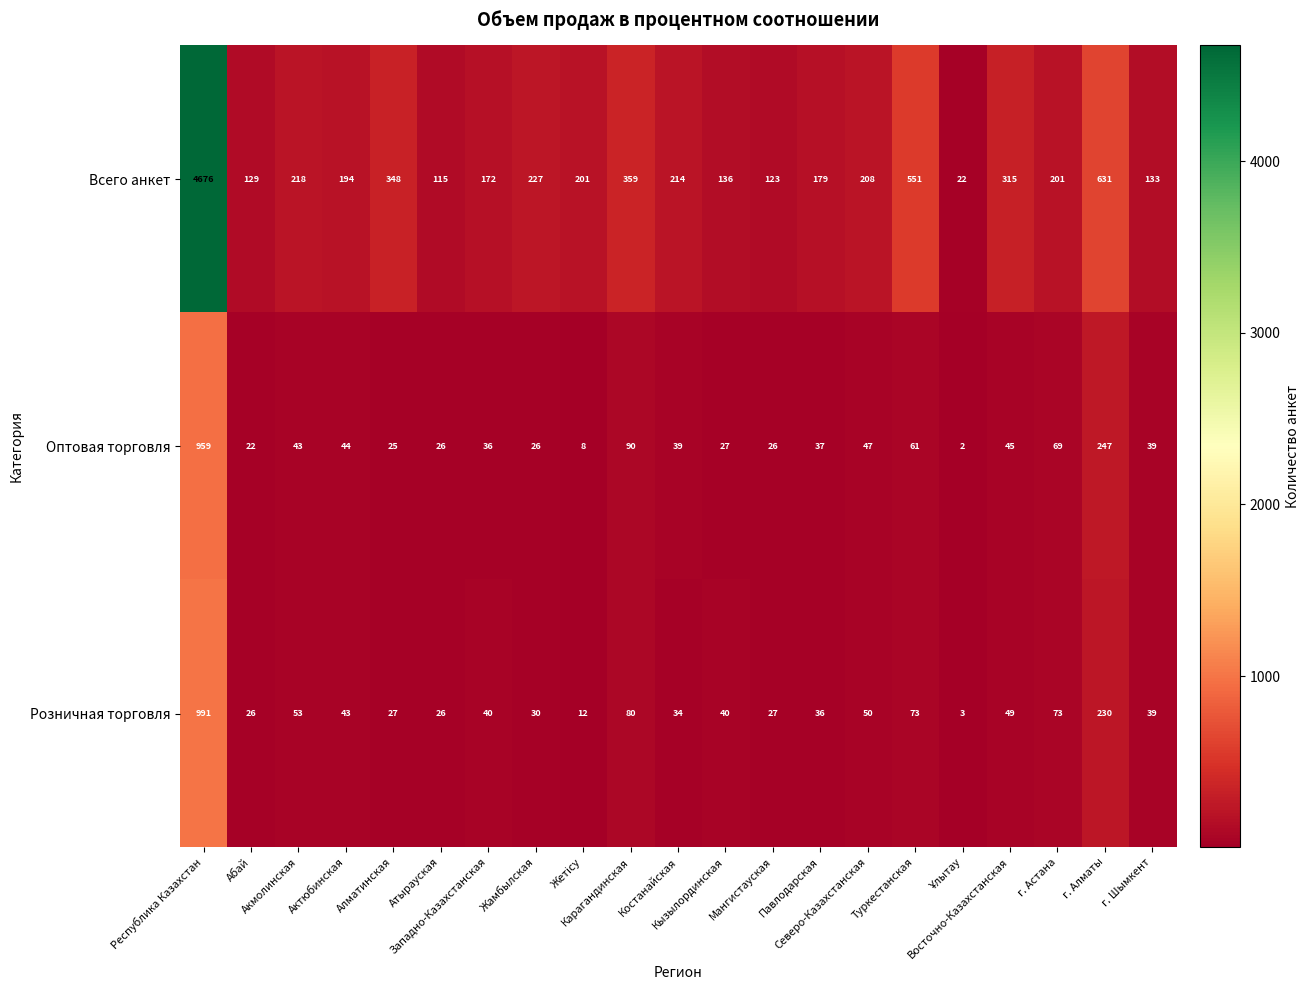

What is the difference between the maximum and minimum values in the Оптовая торговля series?

957